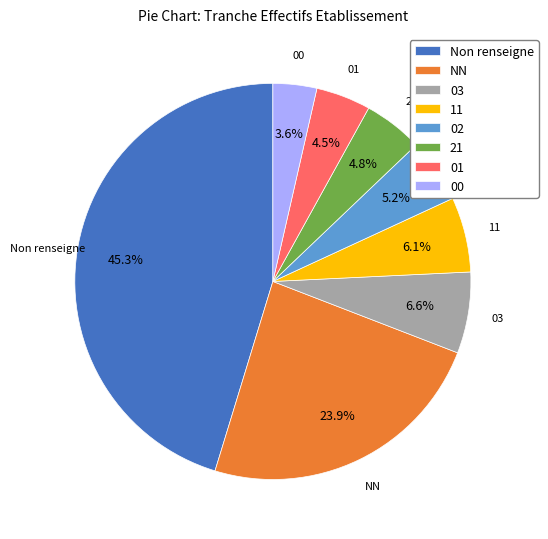

Is there any slice that represents more than half of the pie?

No